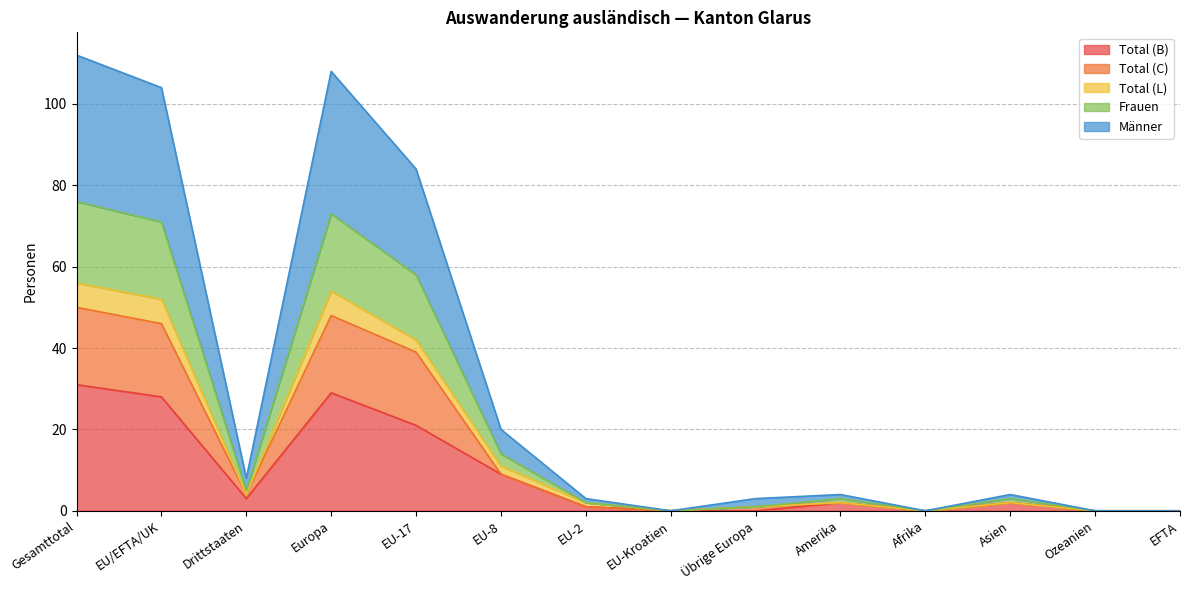

What position from the right is Gesamttotal?

14